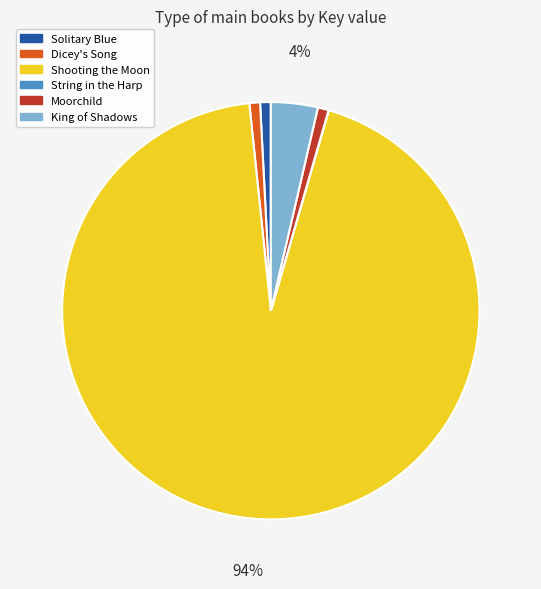

Do King of Shadows and Shooting the Moon together represent more than half of the pie?

Yes